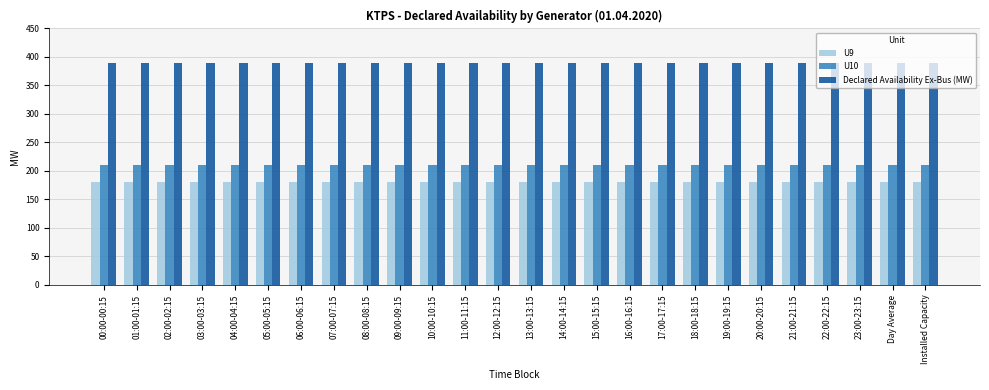

What is the average value of the U9 series?

180